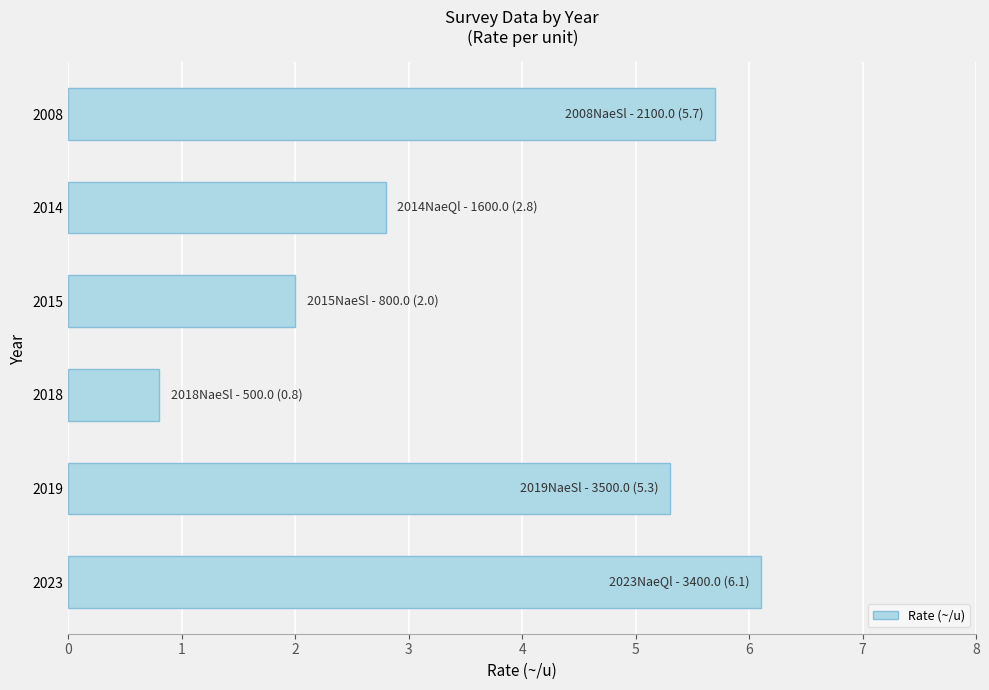

What is the change in value from 2019 to 2014?

-2.5